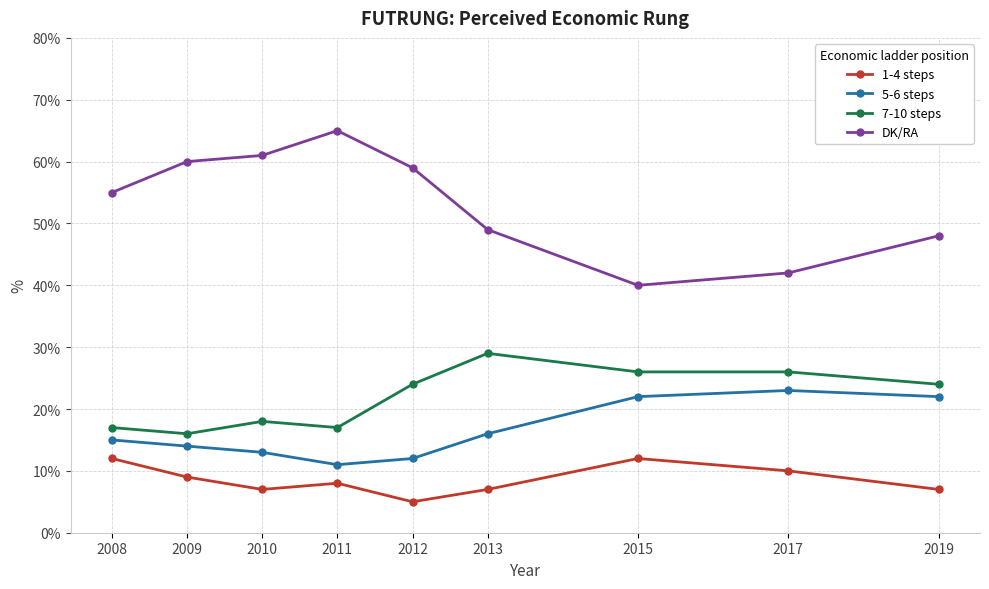

What is the total value across all series at 2011?

101